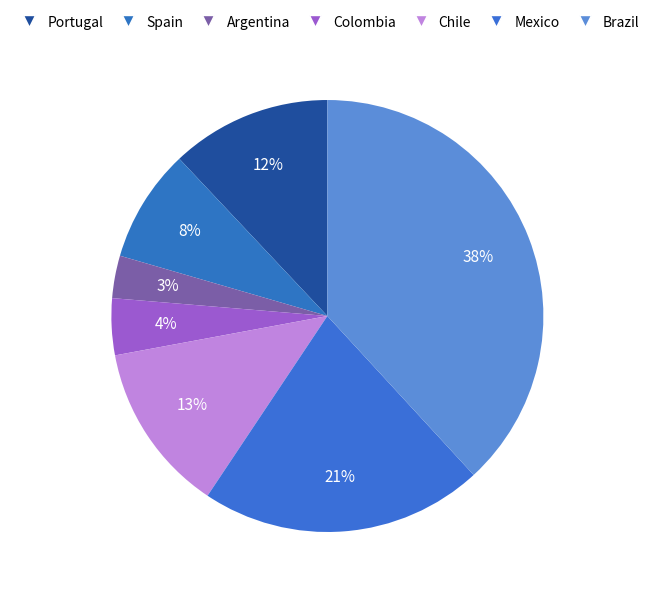

To the nearest percent, what is the difference between the Argentina and Spain slice percentages?

5%